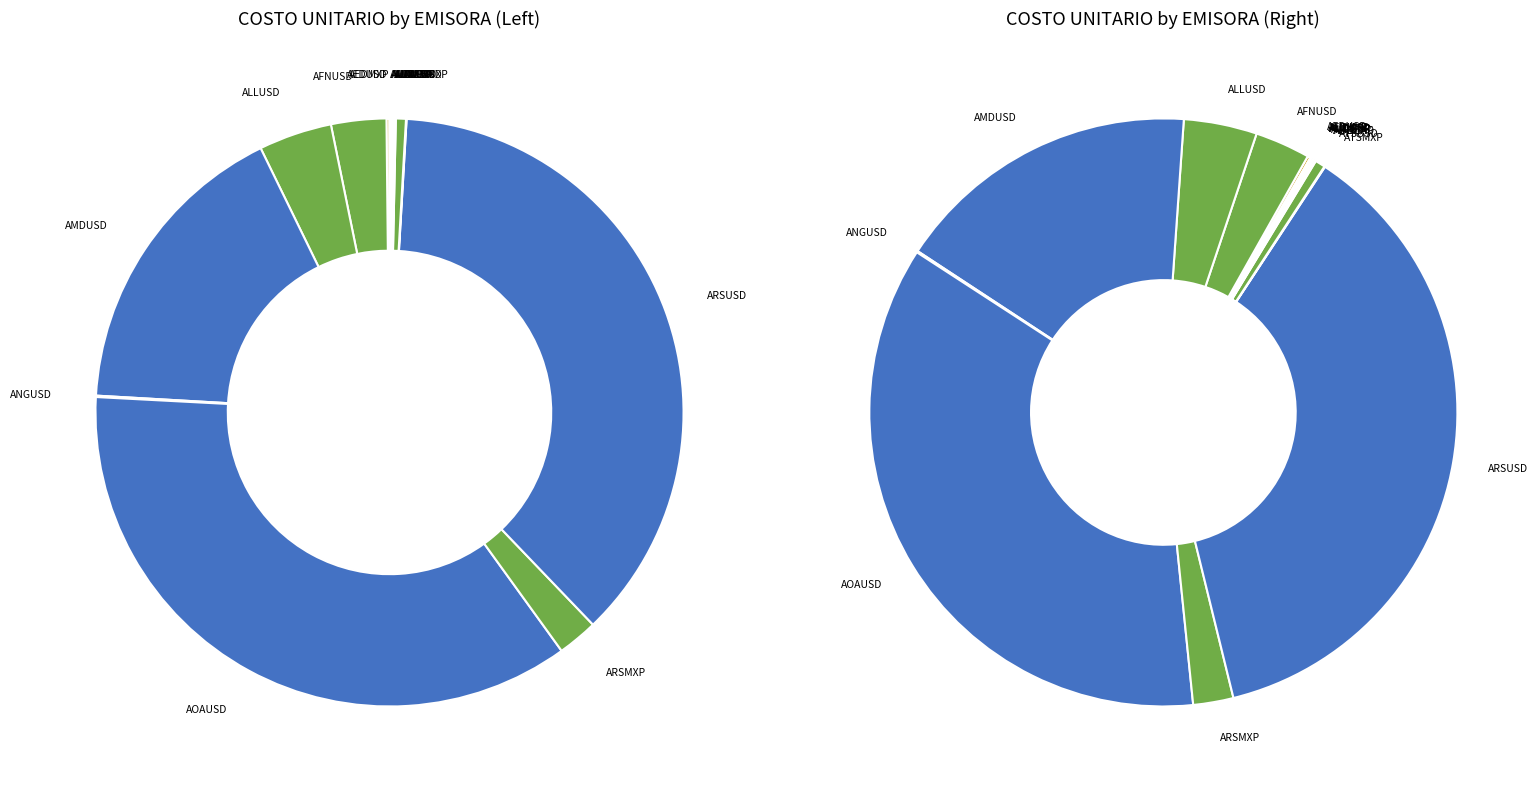

Rank the categories by value from lowest to highest.

AUDJPY, AUDMXP, AEDMXP, ATSMXP, AUDCAD, AUDUSD, AUDEUR, AUDCHF, ANGUSD, AUDGBP, AEDUSD, ATSUSD, ARSMXP, AFNUSD, ALLUSD, AMDUSD, AOAUSD, ARSUSD